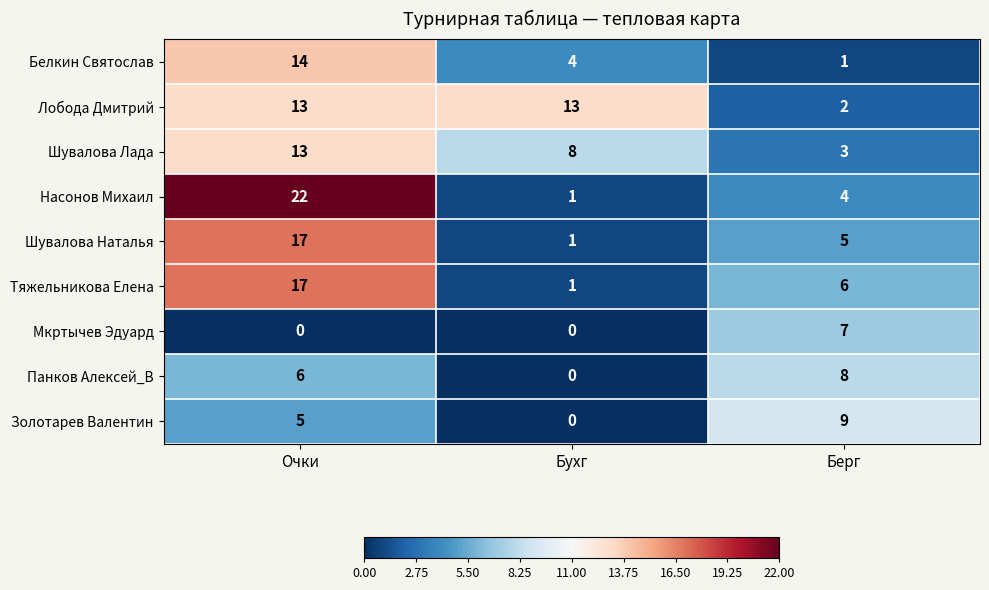

What is the maximum value for Белкин Святослав?

14